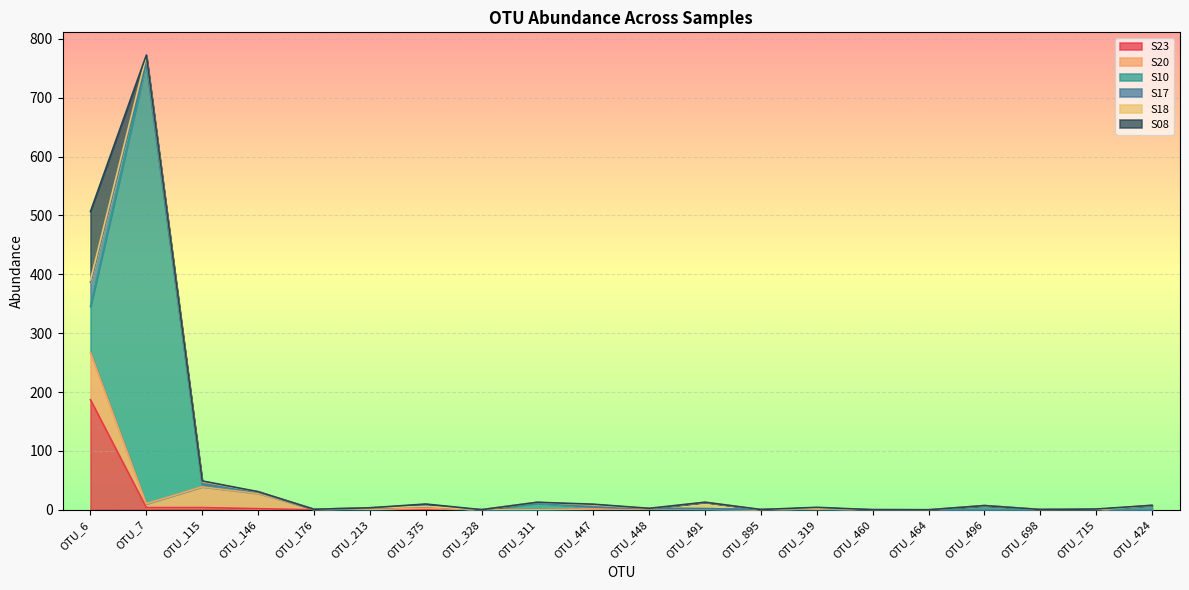

How many lines are shown in the chart?

6